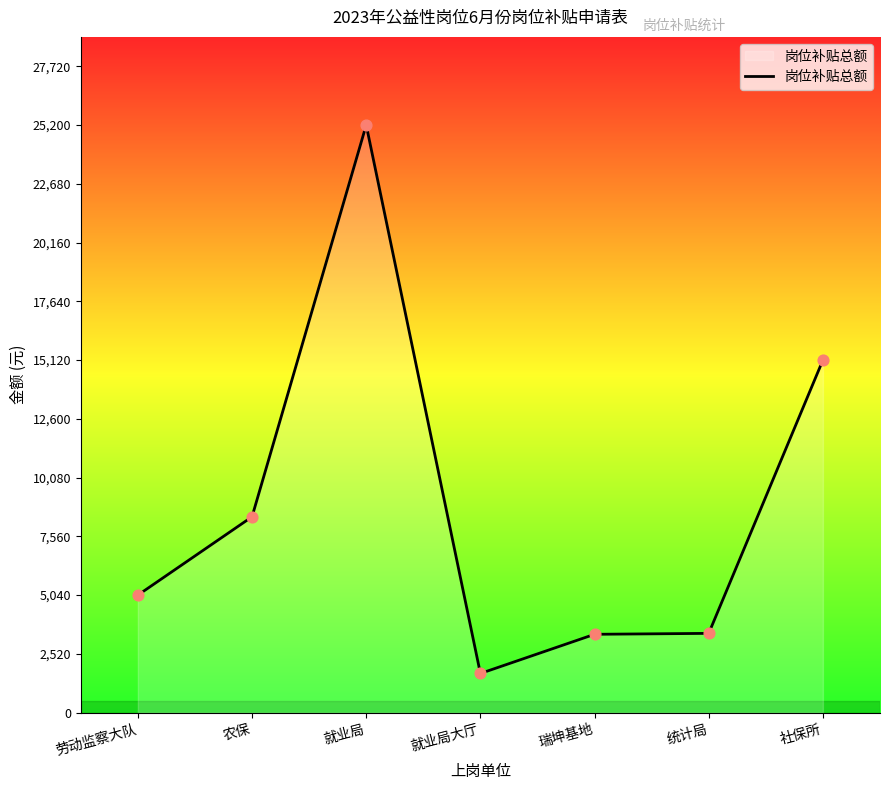

What is the change in value from 农保 to 就业局?

+16800